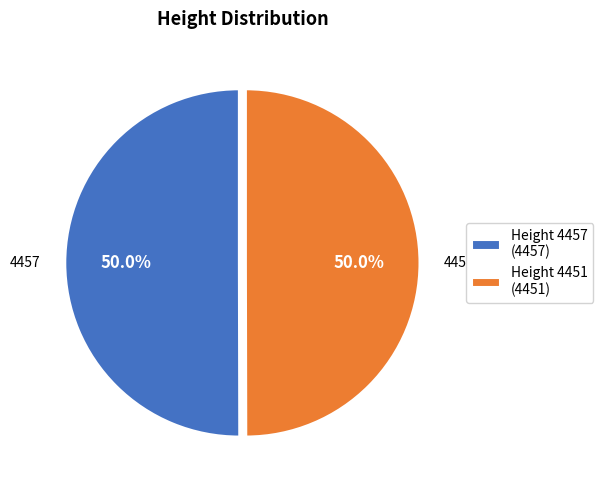

What percentage is NOT represented by Height 4451 (4451)?

50.0%